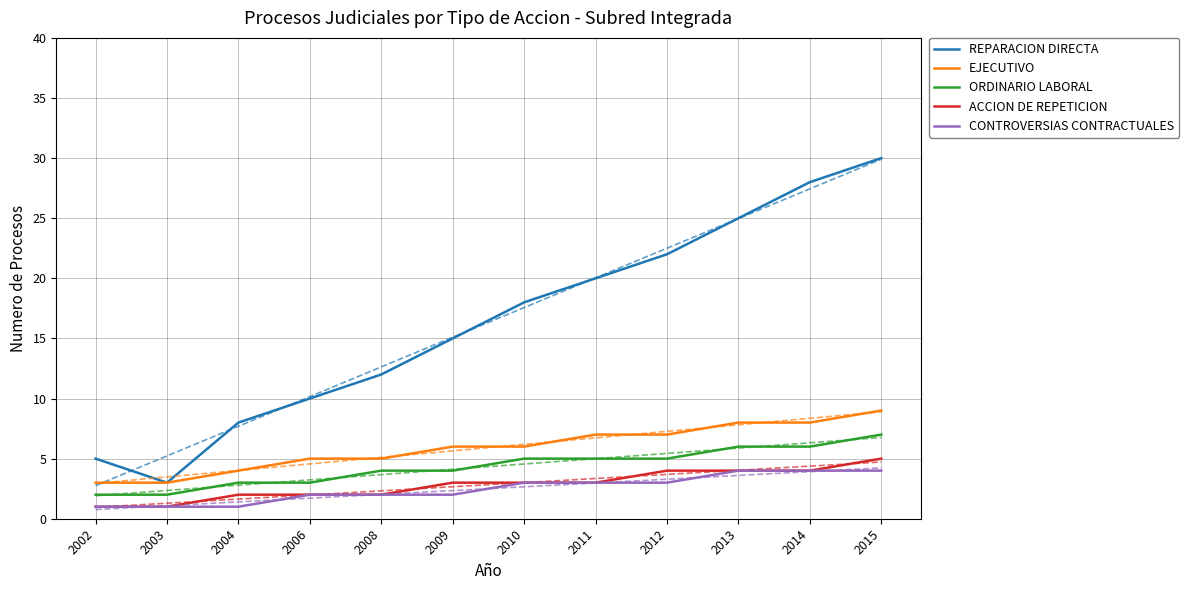

How many distinct data groups are displayed?

5